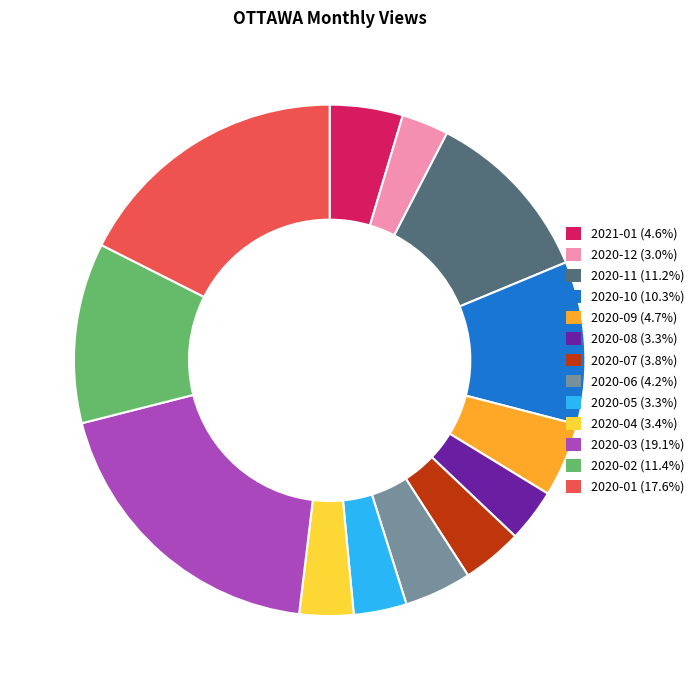

Which slice is the largest?

2020-03